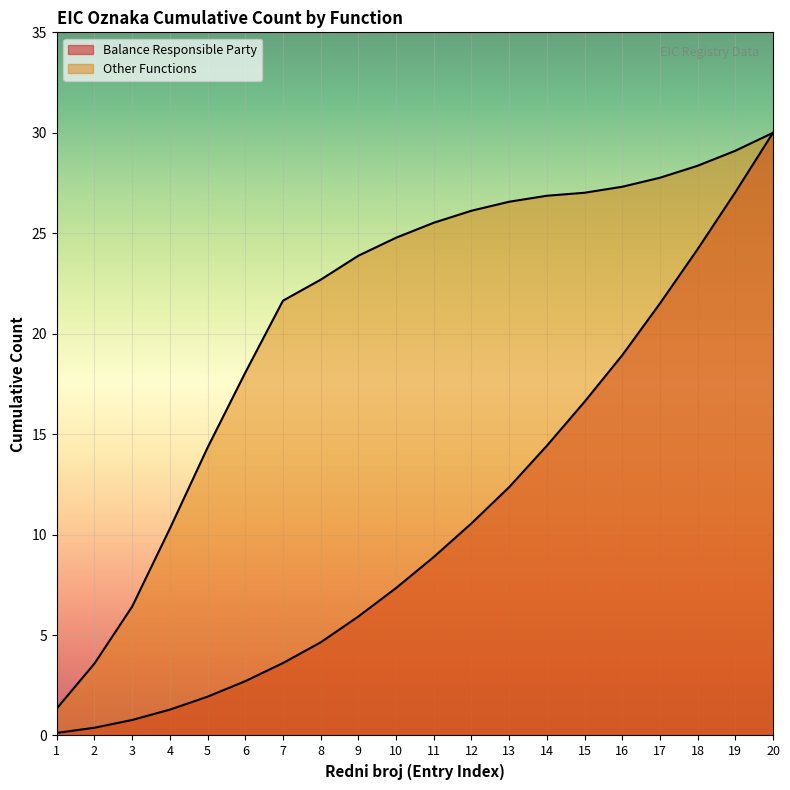

How many distinct data groups are displayed?

2